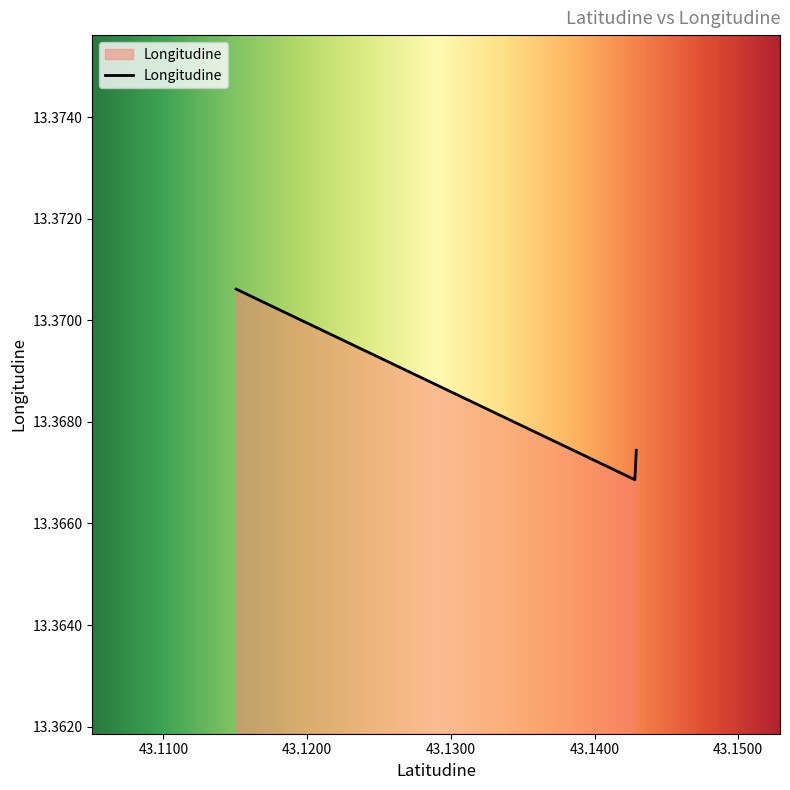

Does the chart display data point markers on the line(s)?

No